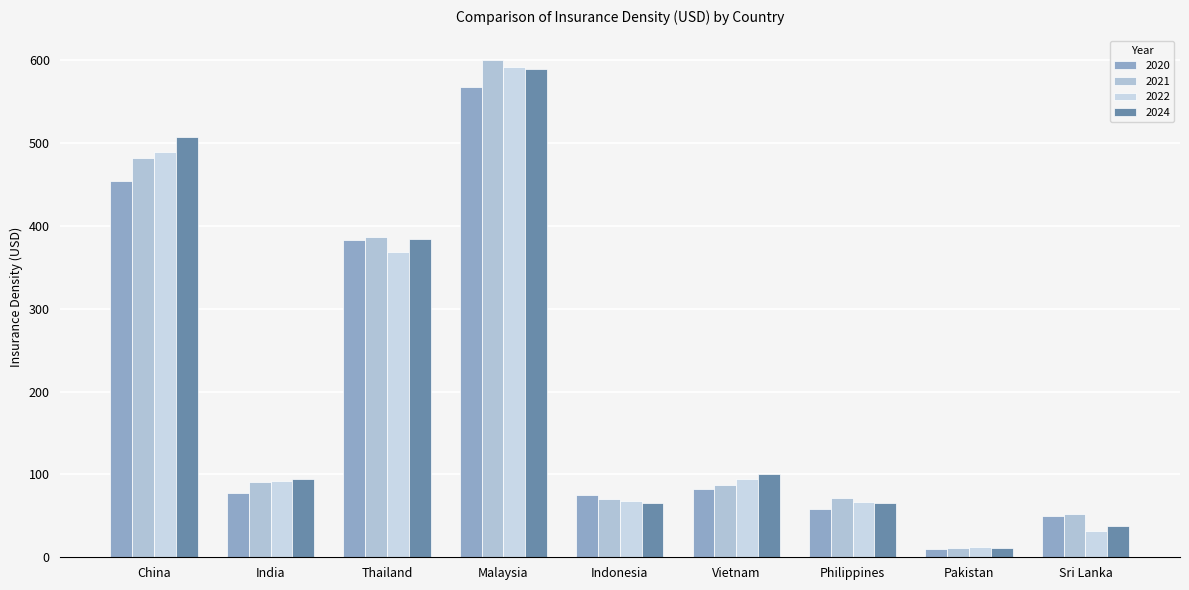

What is the label of the 7th bar from the left?

Philippines